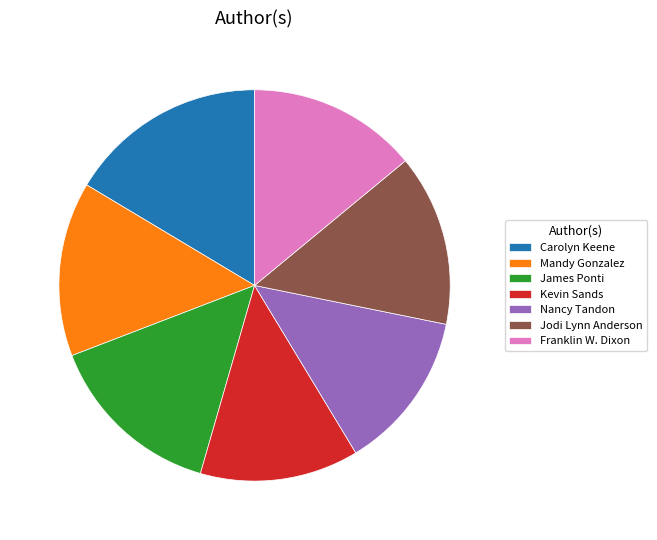

What is the largest slice in the pie chart?

Carolyn Keene